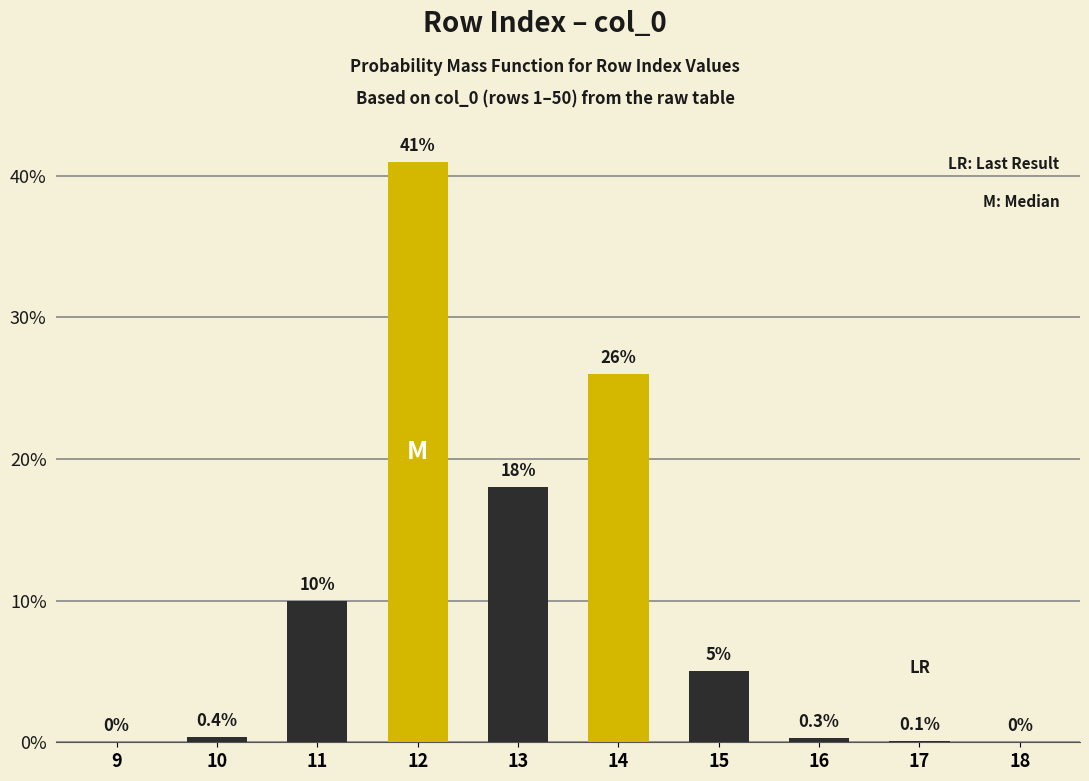

Reading left to right, what are all the values shown in this chart?

9=0.0	10=0.4	11=10.0	12=41.0	13=18.0	14=26.0	15=5.0	16=0.3	17=0.1	18=0.0